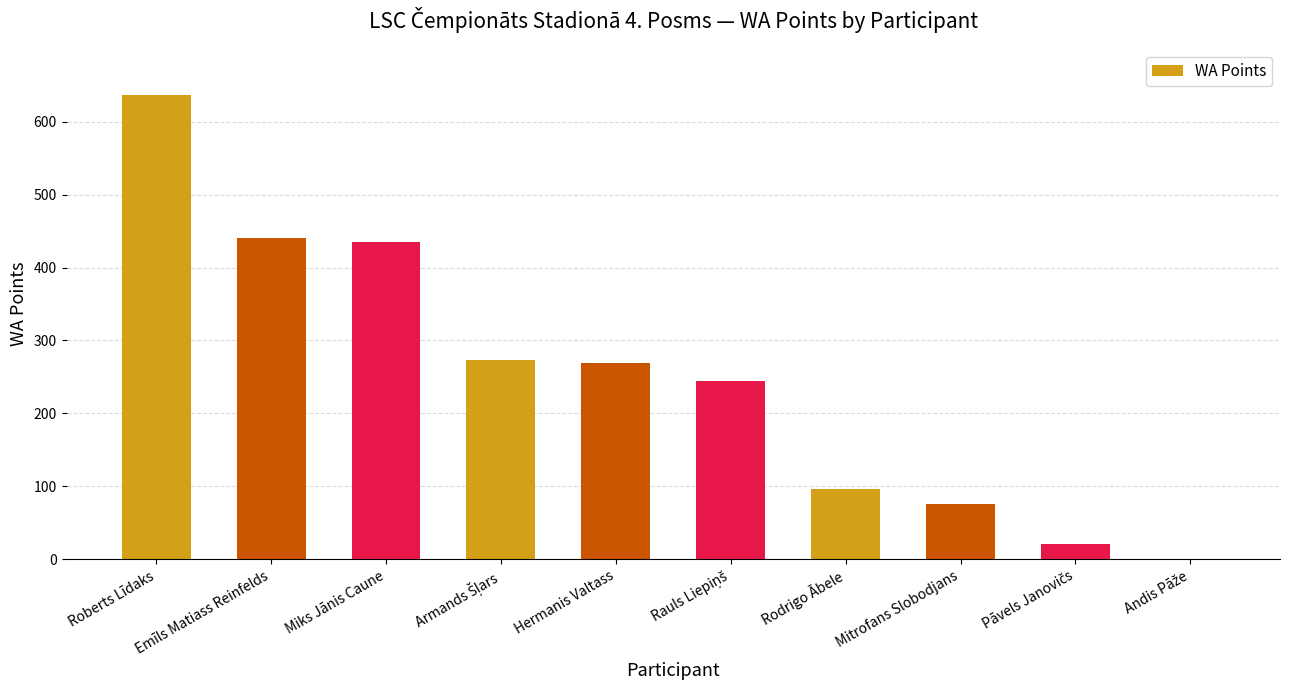

Reading left to right, extract all data points from this chart.

636	441	435	273	269	244	97	76	21	0